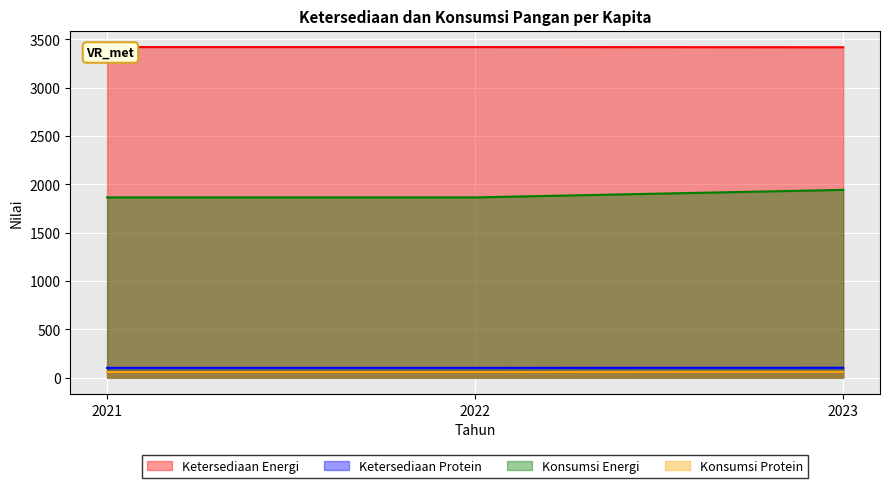

What is the maximum value for Ketersediaan Protein?

102.5